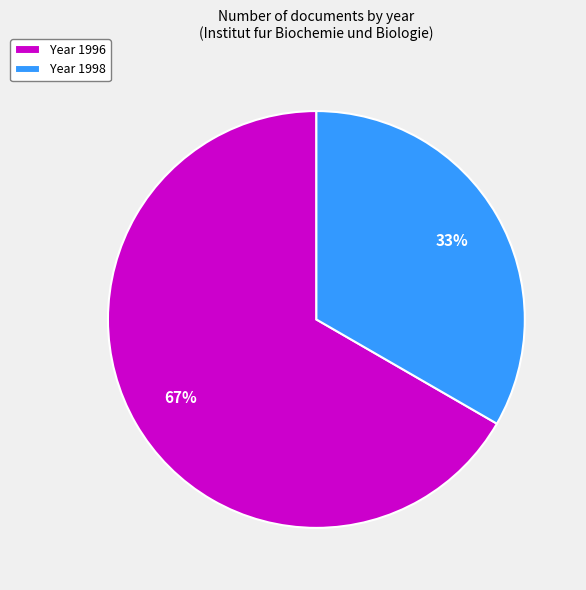

How many segments does this pie chart have?

2